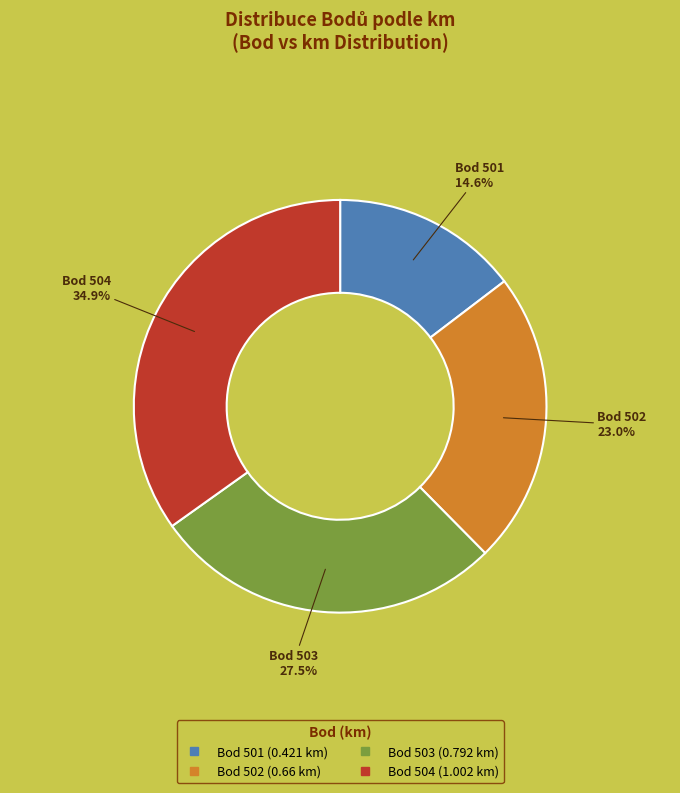

Is there any slice that represents more than half of the pie?

No